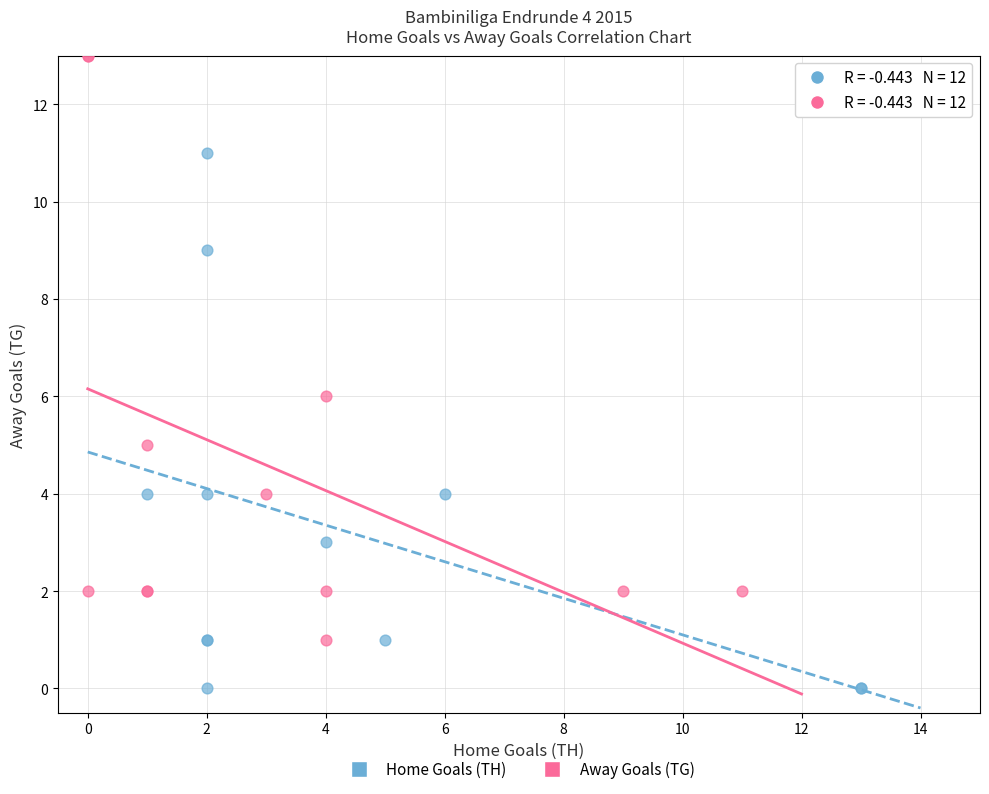

Which series has the largest Y range (max minus min)?

Away Goals (TG)